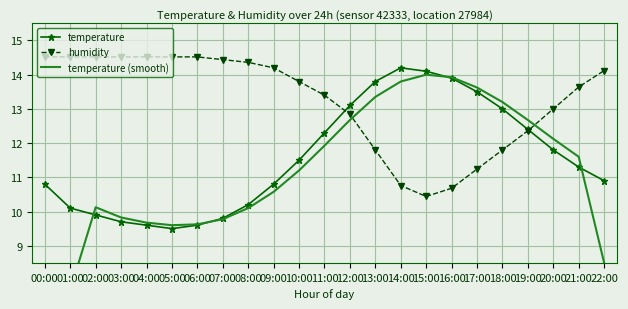

What is the label of the 10th point from the left?

09:00